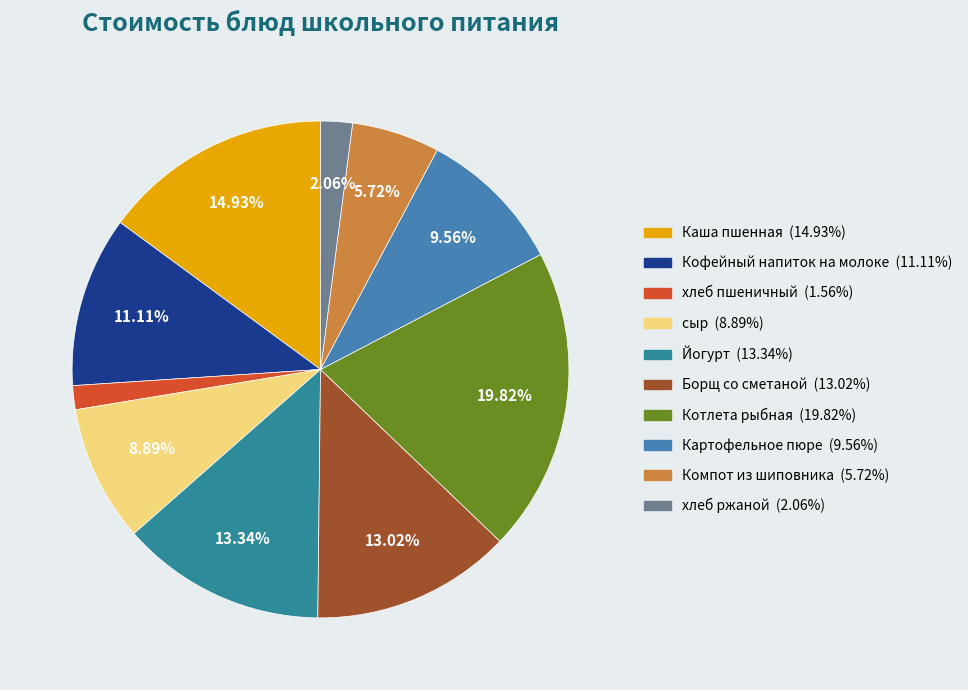

Which category has the biggest portion of the pie?

Котлета рыбная